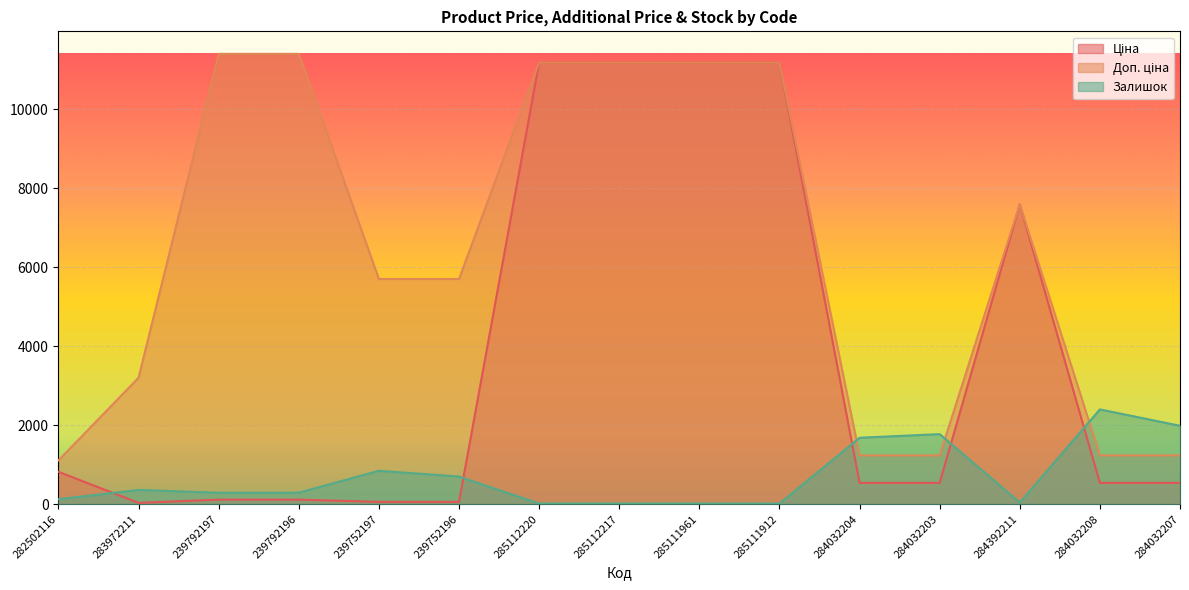

What is the minimum value for Ціна?

32.0